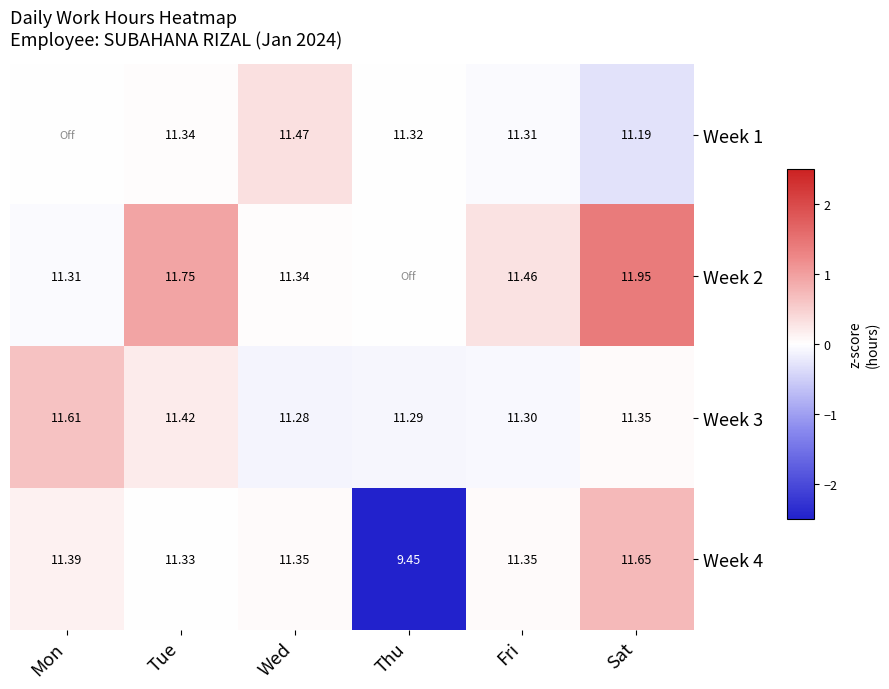

Is the value of Week 3 at Tue greater than the value of Week 2 at Mon?

Yes